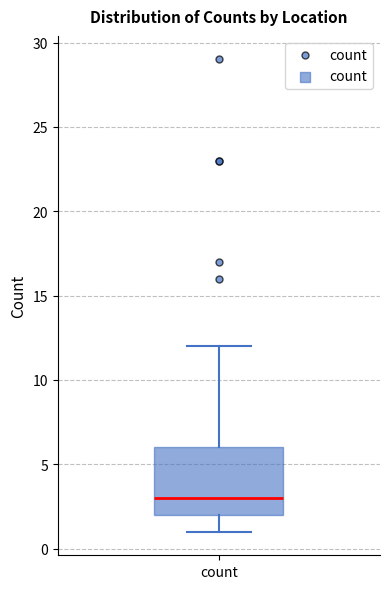

Transcribe this box plot: give where the median line is, the range the box spans, and where the two whiskers end, as read against the y-axis. The values are not printed on the chart, so give them approximately, as read against the axis.

median 3, box 2 to 6, whiskers 1 to 12